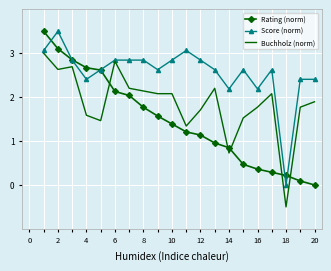

Which series has the largest total across all categories?

Score (norm)